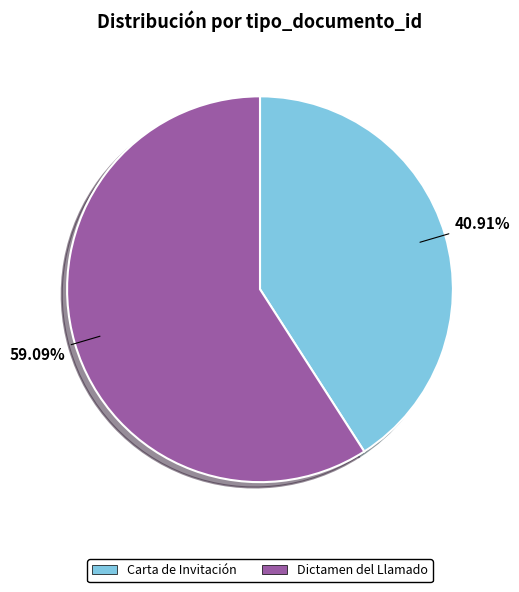

How many segments does this pie chart have?

2